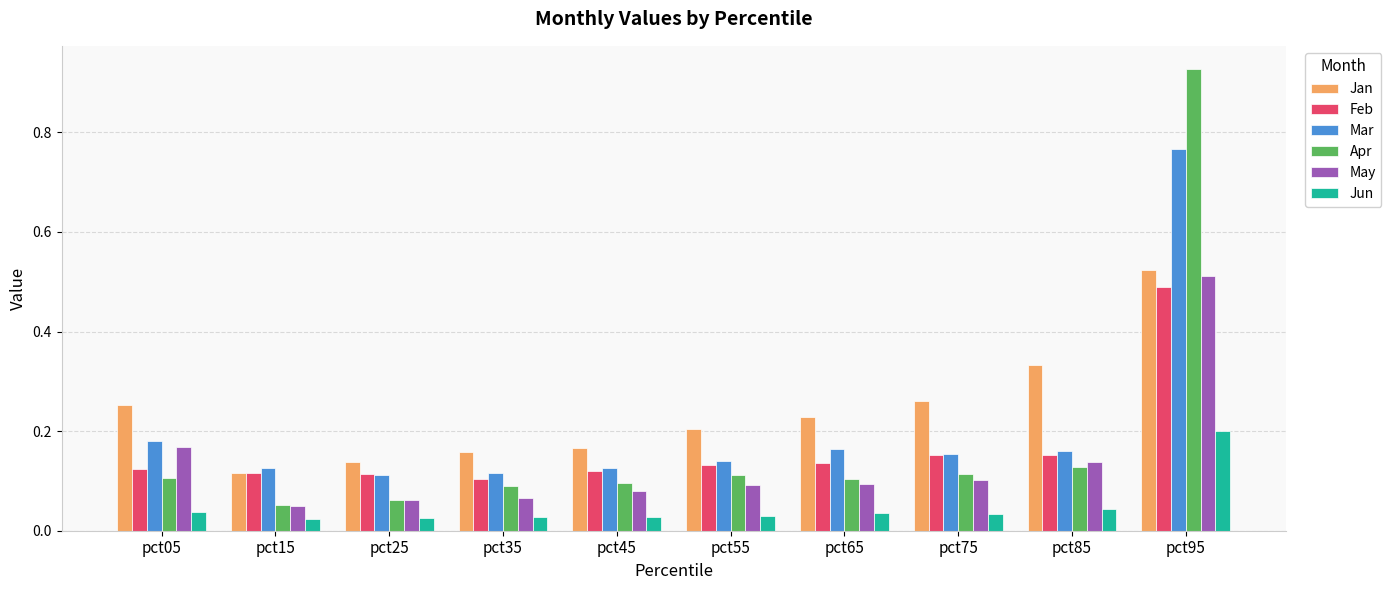

Which series has the largest range (max minus min)?

Apr